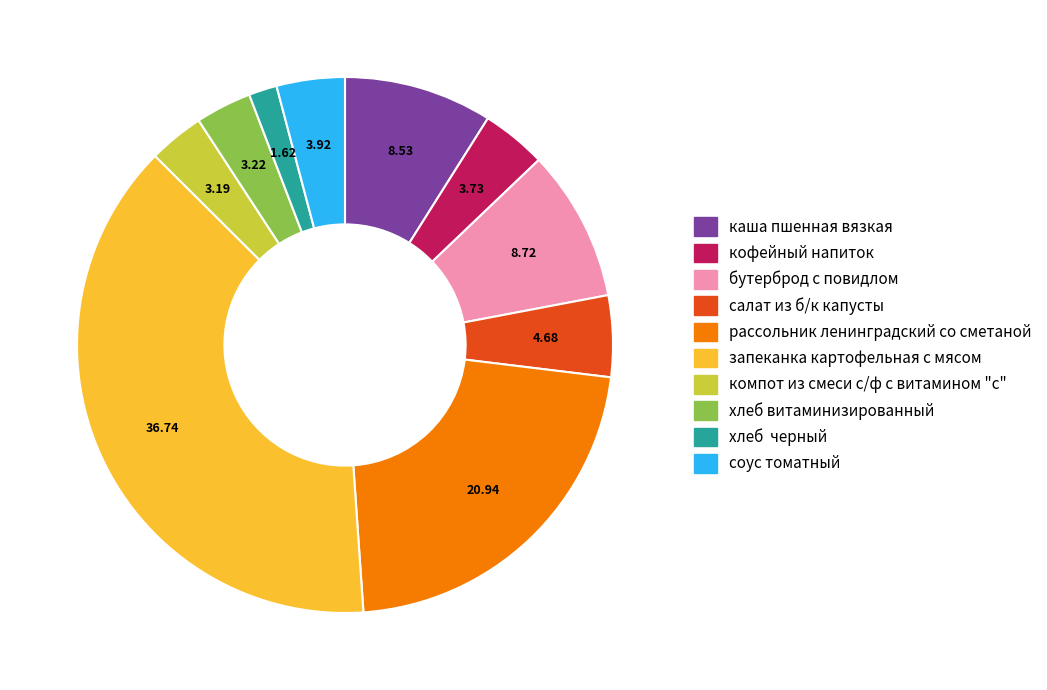

Which has a higher value, запеканка картофельная с мясом or кофейный напиток?

запеканка картофельная с мясом